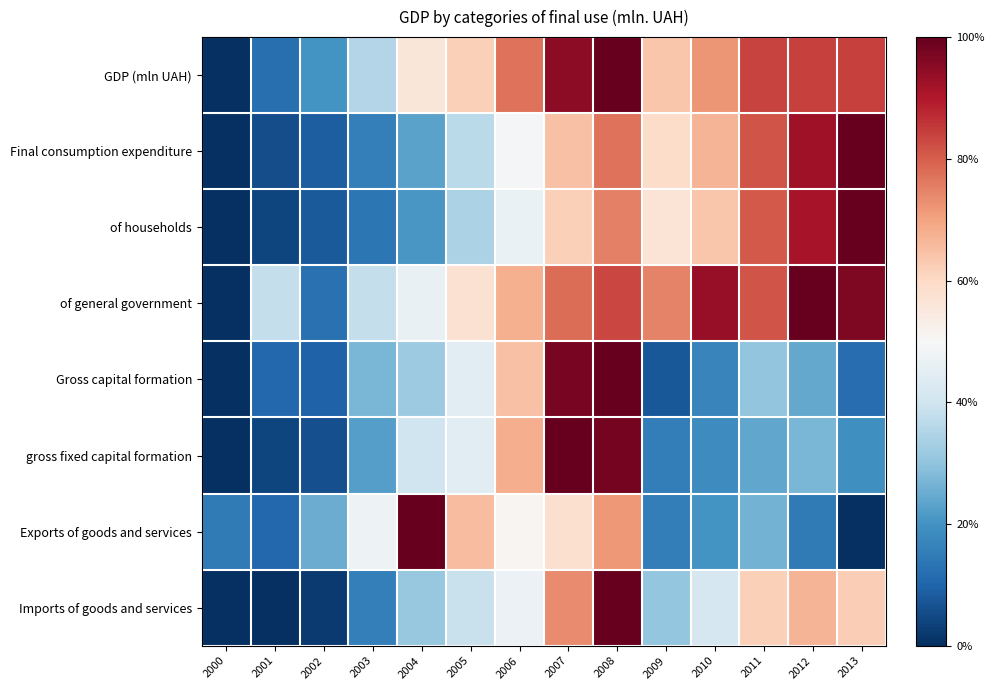

Reading left to right, transcribe all the data shown in this chart.

GDP (mln UAH): 2000=0.0	2001=0.1	2002=0.2	2003=0.4	2004=0.6	2005=0.6	2006=0.8	2007=0.9	2008=1.0	2009=0.6	2010=0.7	2011=0.8	2012=0.8	2013=0.8
Final consumption expenditure: 2000=0.0	2001=0.1	2002=0.1	2003=0.2	2004=0.2	2005=0.4	2006=0.5	2007=0.6	2008=0.8	2009=0.6	2010=0.7	2011=0.8	2012=0.9	2013=1.0
of households: 2000=0.0	2001=0.0	2002=0.1	2003=0.1	2004=0.2	2005=0.3	2006=0.5	2007=0.6	2008=0.8	2009=0.6	2010=0.6	2011=0.8	2012=0.9	2013=1.0
of general government: 2000=0.0	2001=0.4	2002=0.1	2003=0.4	2004=0.5	2005=0.6	2006=0.7	2007=0.8	2008=0.8	2009=0.7	2010=0.9	2011=0.8	2012=1.0	2013=1.0
Gross capital formation: 2000=0.0	2001=0.1	2002=0.1	2003=0.3	2004=0.3	2005=0.4	2006=0.6	2007=1.0	2008=1.0	2009=0.1	2010=0.2	2011=0.3	2012=0.2	2013=0.1
gross fixed capital formation: 2000=0.0	2001=0.0	2002=0.1	2003=0.2	2004=0.4	2005=0.4	2006=0.7	2007=1.0	2008=1.0	2009=0.2	2010=0.2	2011=0.2	2012=0.3	2013=0.2
Exports of goods and services: 2000=0.1	2001=0.1	2002=0.3	2003=0.5	2004=1.0	2005=0.7	2006=0.5	2007=0.6	2008=0.7	2009=0.2	2010=0.2	2011=0.3	2012=0.1	2013=0.0
Imports of goods and services: 2000=0.0	2001=0.0	2002=0.0	2003=0.2	2004=0.3	2005=0.4	2006=0.5	2007=0.7	2008=1.0	2009=0.3	2010=0.4	2011=0.6	2012=0.7	2013=0.6